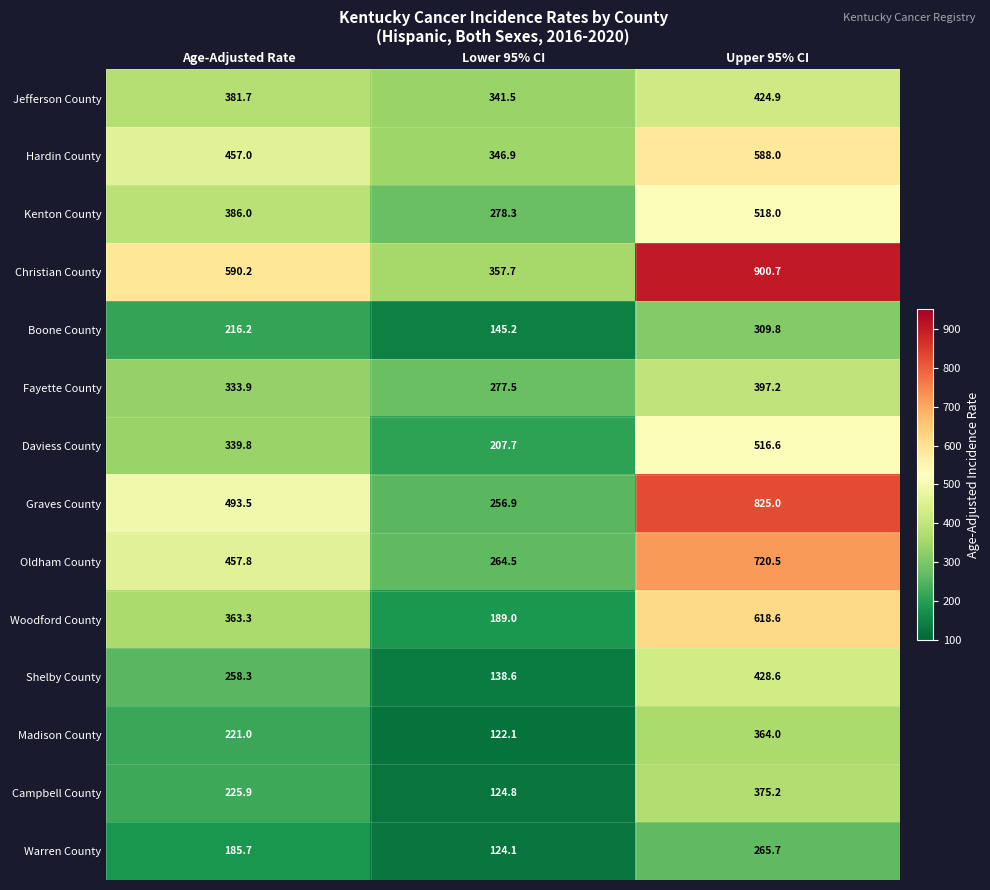

The Kenton County series shows 278.3 at Lower 95% CI. True or false?

True